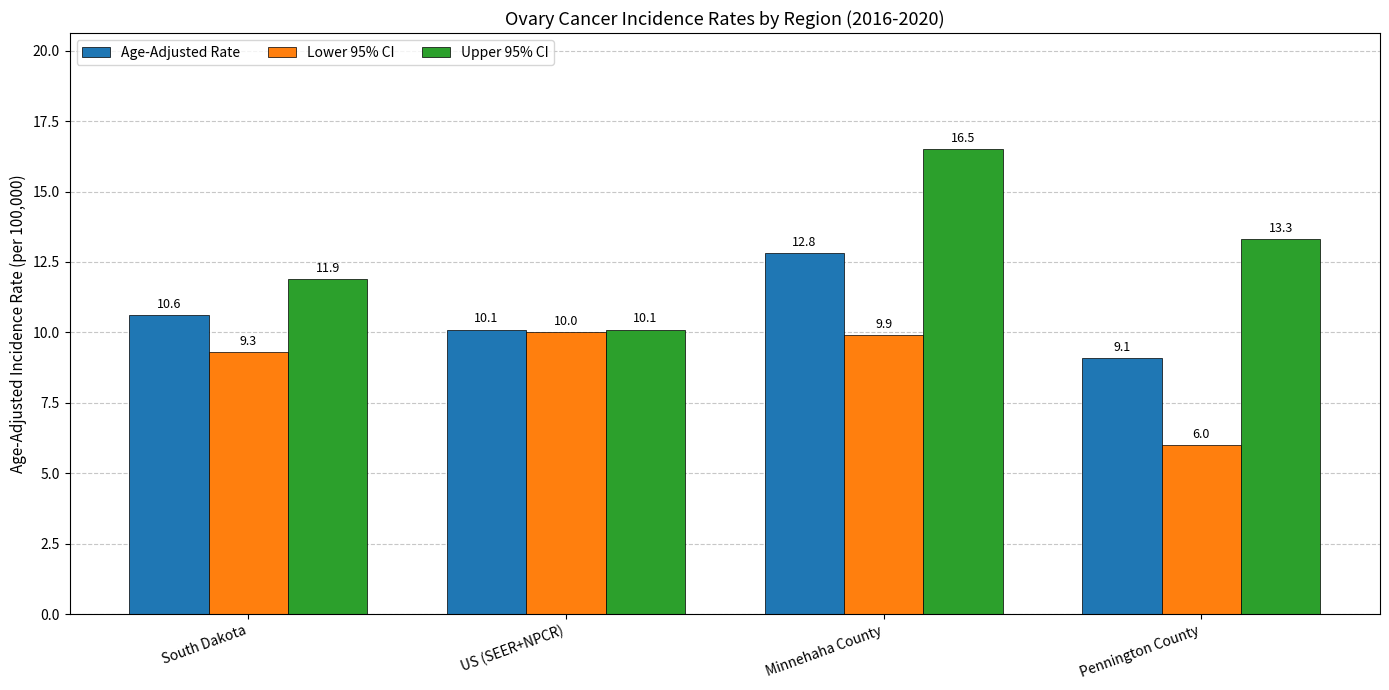

How many groups of bars are there?

4